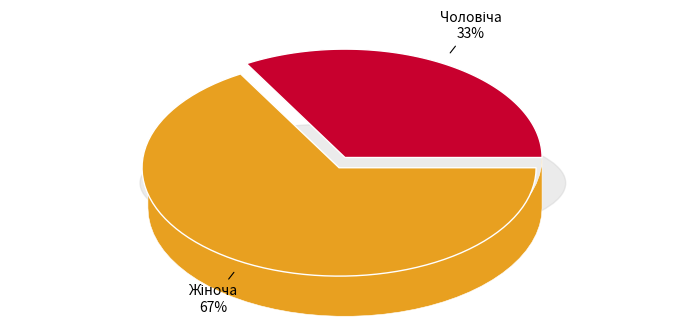

Between Жіноча and Чоловіча, which is larger?

Жіноча